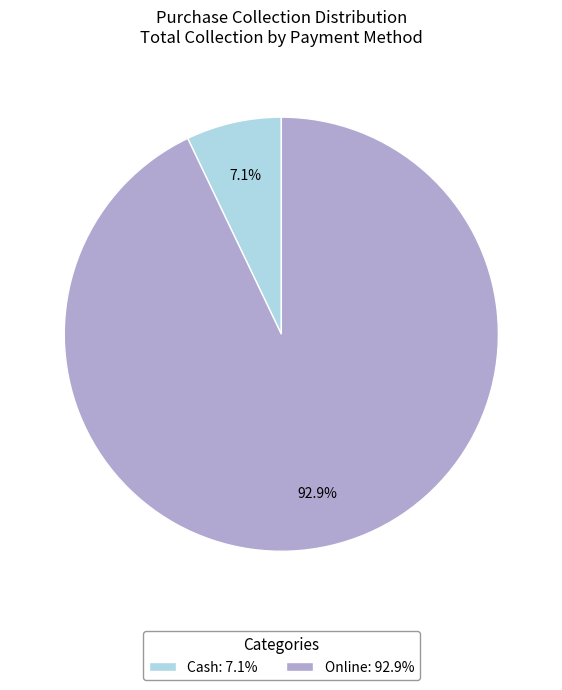

Which category has the smallest portion of the pie?

Cash